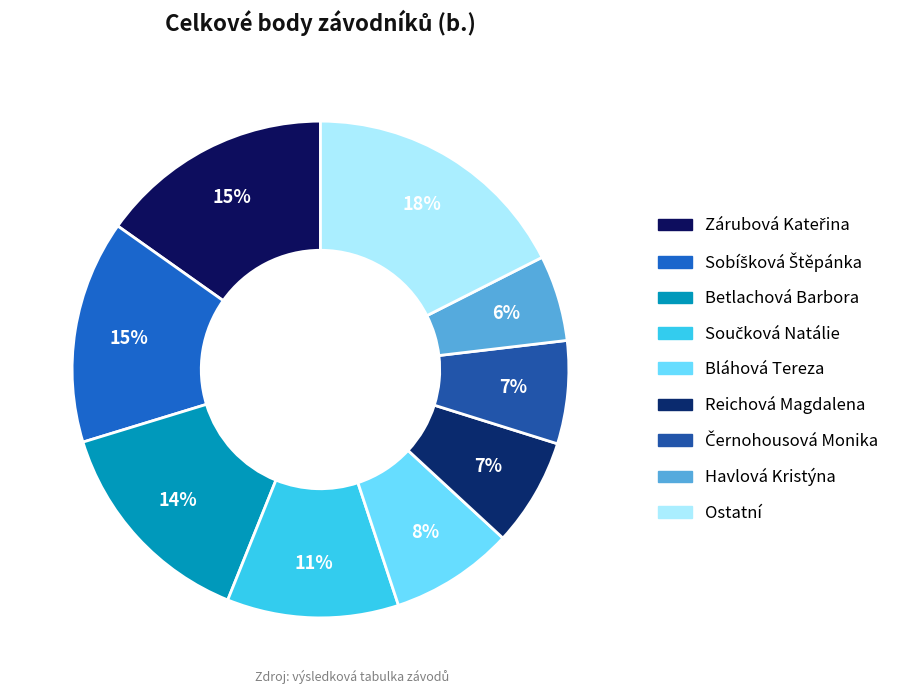

How many segments does this pie chart have?

9